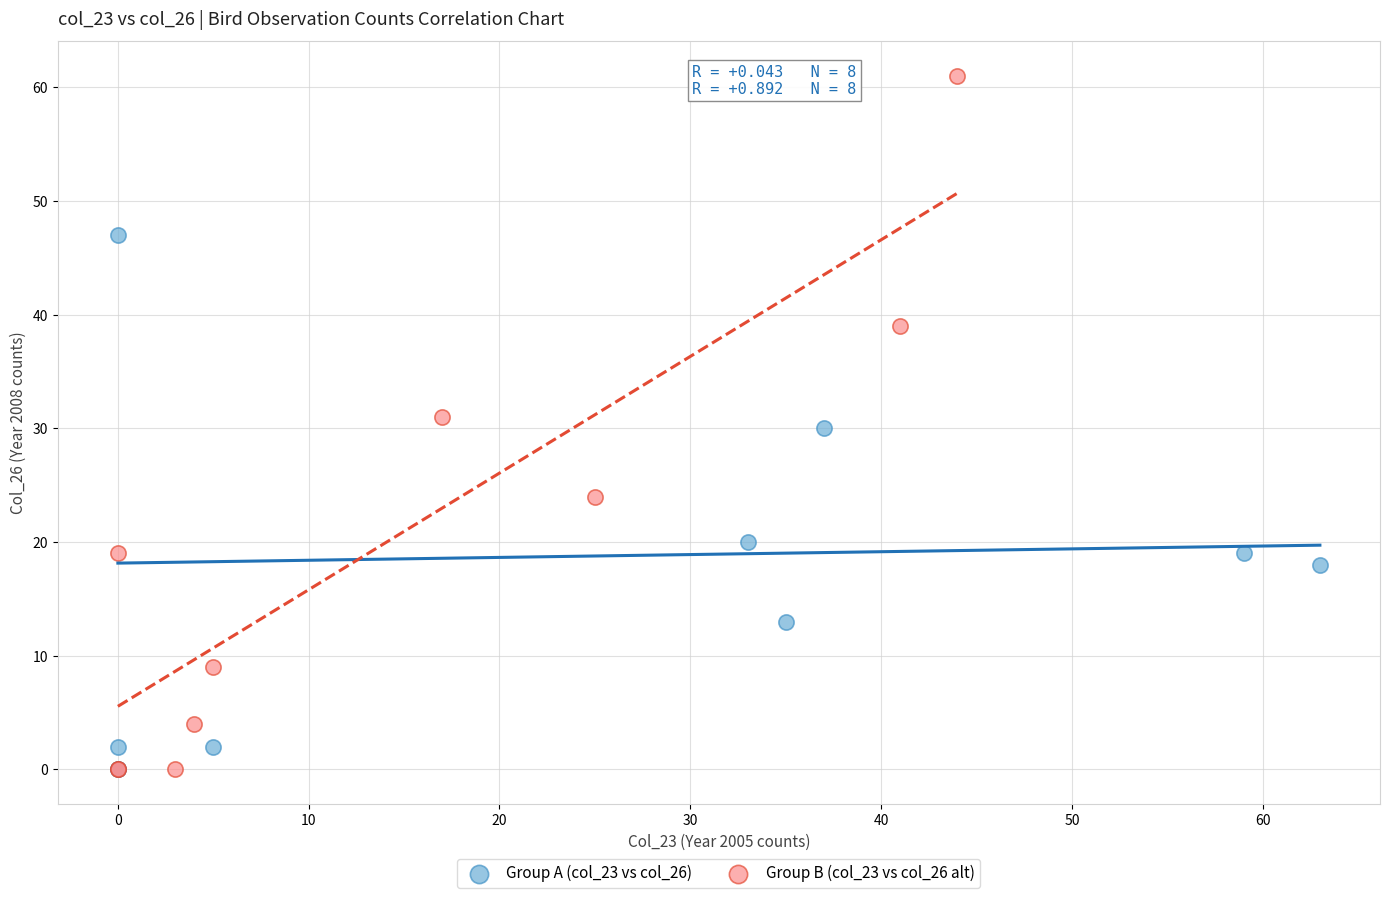

Which series reaches the maximum Y coordinate?

Group B (col_23 vs col_26 alt)